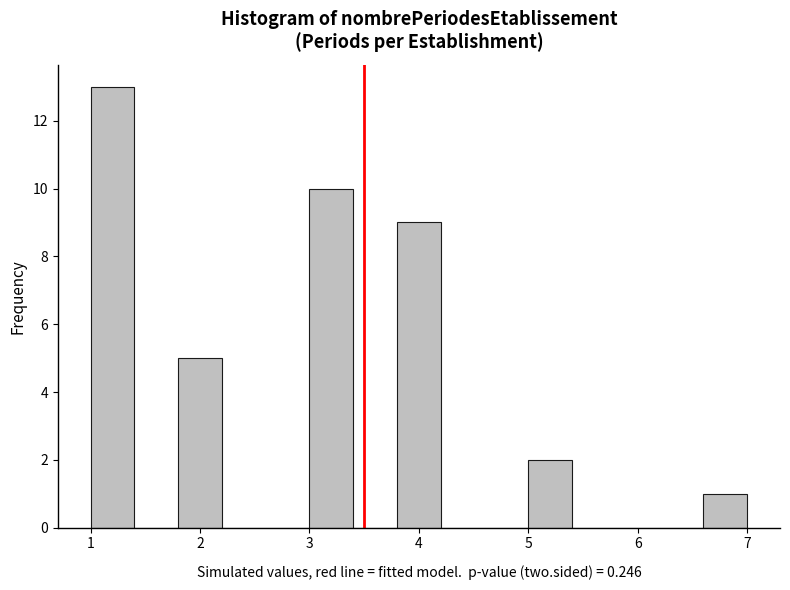

Reading left to right, transcribe this chart: for each bar, give the range it covers on the x-axis and its height. The values are not printed on the chart, so give them approximately, as read against the axis.

1.0 to 1.4: 13
1.4 to 1.8: 0
1.8 to 2.2: 5
2.2 to 2.6: 0
2.6 to 3.0: 0
3.0 to 3.4: 10
3.4 to 3.8: 0
3.8 to 4.2: 9
4.2 to 4.6: 0
4.6 to 5.0: 0
5.0 to 5.4: 2
5.4 to 5.8: 0
5.8 to 6.2: 0
6.2 to 6.6: 0
6.6 to 7.0: 1